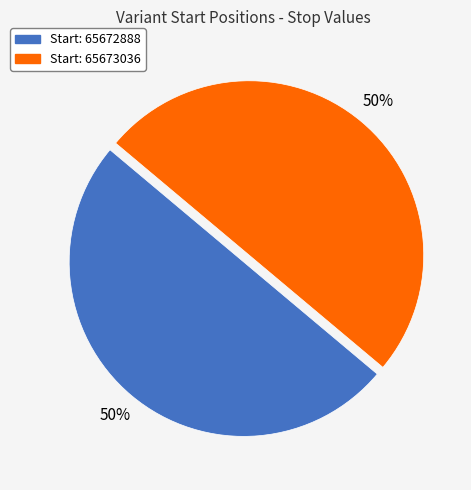

To the nearest percent, what is the average slice percentage?

50%